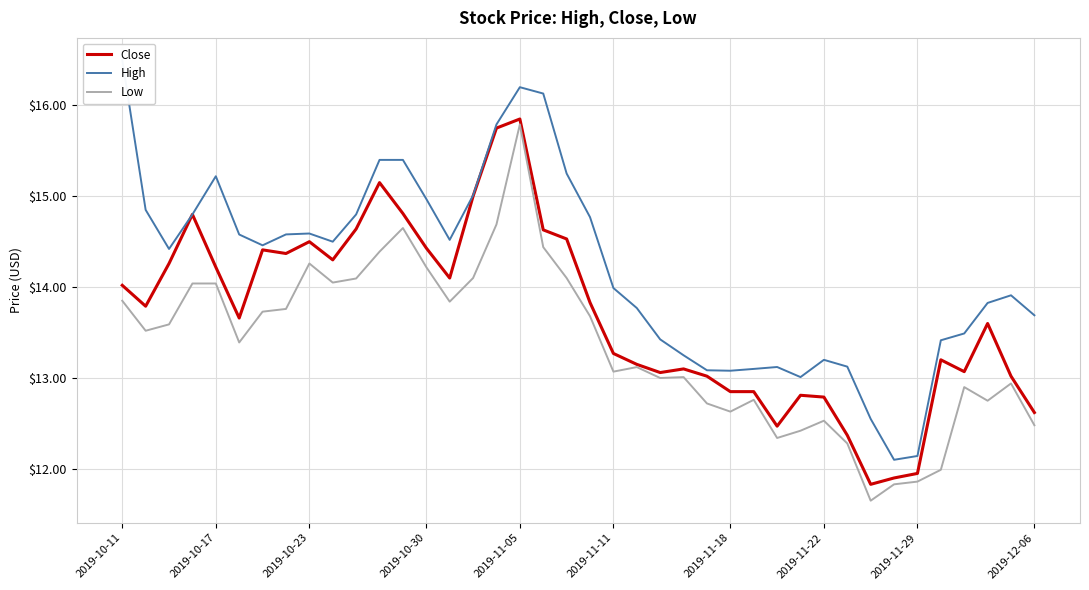

What is the lowest value of the High series?

12.1